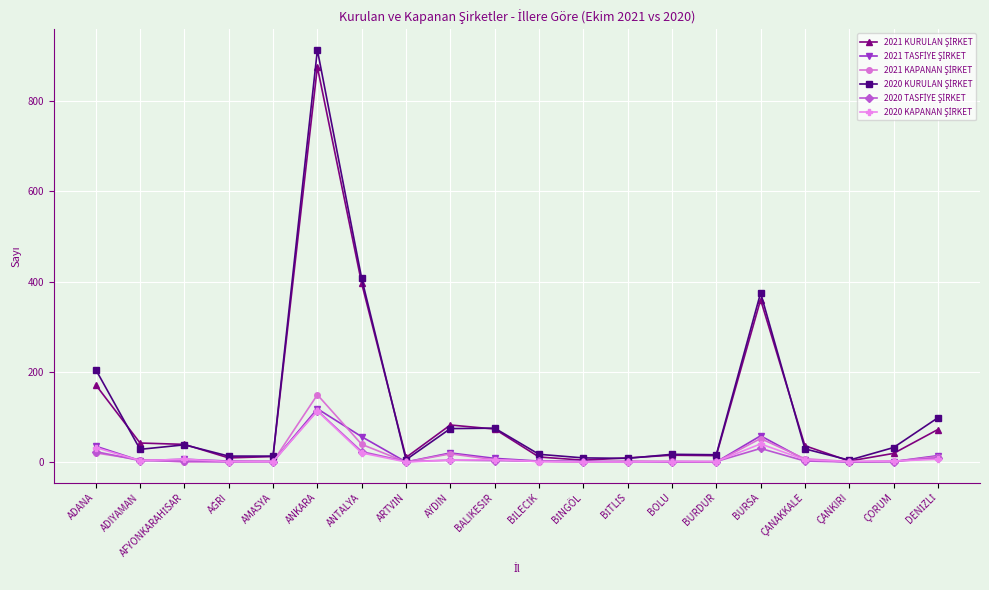

What is the greatest value displayed?

914